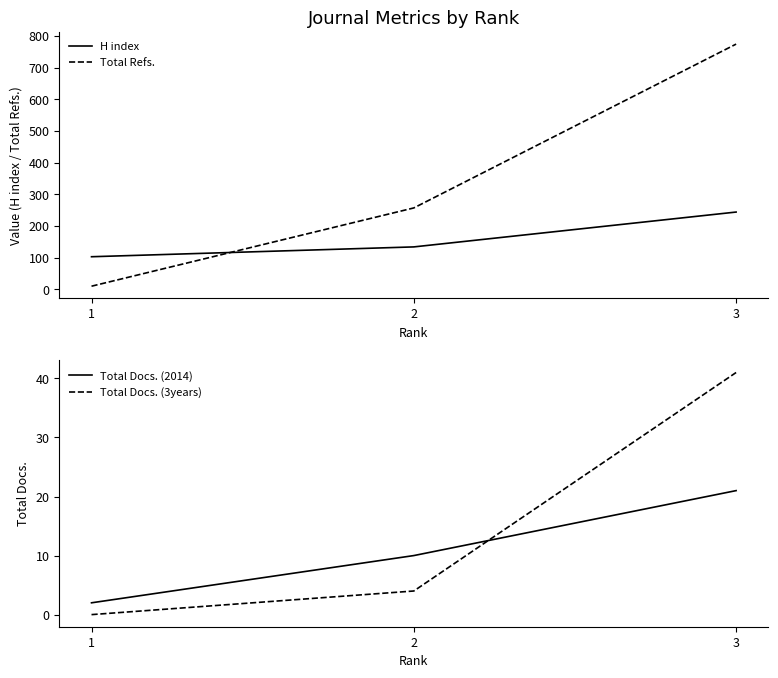

Reading left to right, transcribe all the data shown in this chart.

H index: 103	134	244
Total Refs.: 10	257	774
Total Docs. (2014): 2	10	21
Total Docs. (3years): 0	4	41